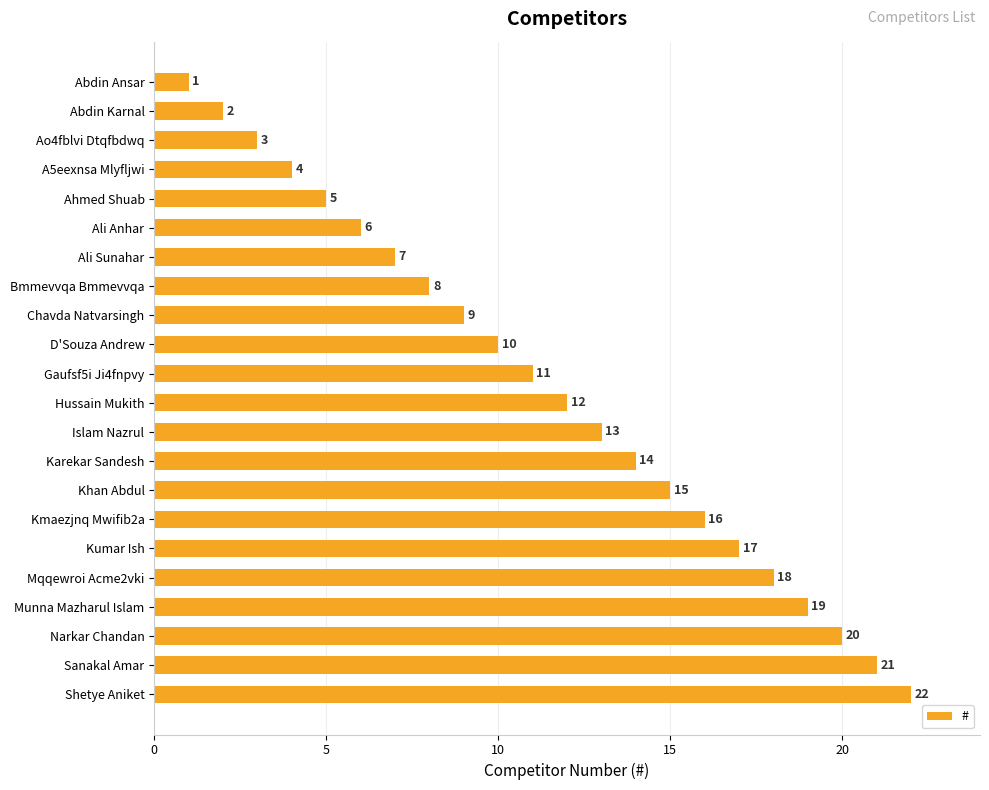

What is the change in value from Ali Sunahar to Karekar Sandesh?

+7